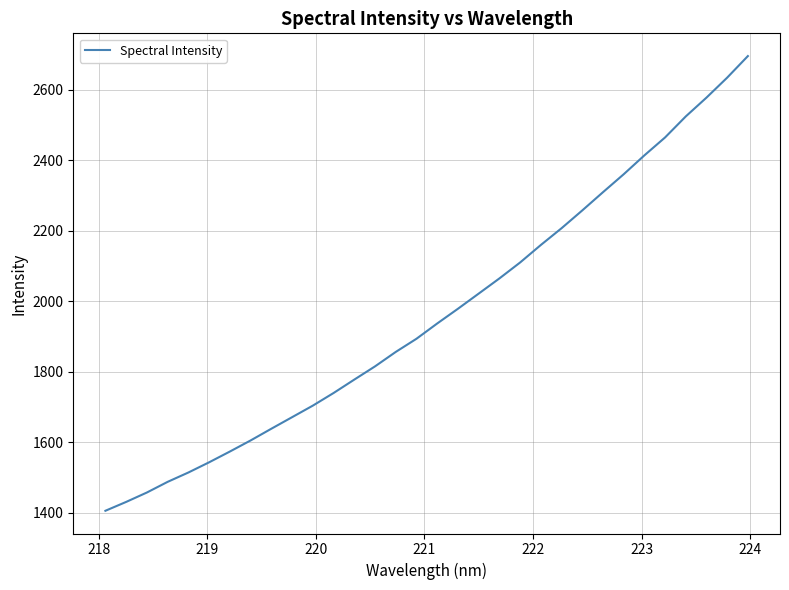

What is the maximum value shown in the chart?

2694.8